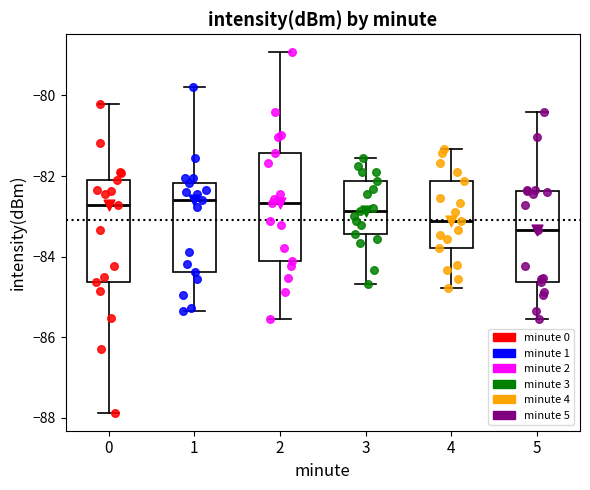

Reading left to right, read every box against the y-axis: the position of its median line, the range the box covers, and the ends of its whiskers. The values are not printed on the chart, so give them approximately, as read against the axis.

0: median -82.8, box -84.6 to -82.0, whiskers -87.8 to -80.2
1: median -82.6, box -84.4 to -82.2, whiskers -85.4 to -79.8
2: median -82.6, box -84.2 to -81.4, whiskers -85.6 to -79.0
3: median -82.8, box -83.4 to -82.2, whiskers -84.6 to -81.6
4: median -83.2, box -83.8 to -82.2, whiskers -84.8 to -81.4
5: median -83.4, box -84.6 to -82.4, whiskers -85.6 to -80.4